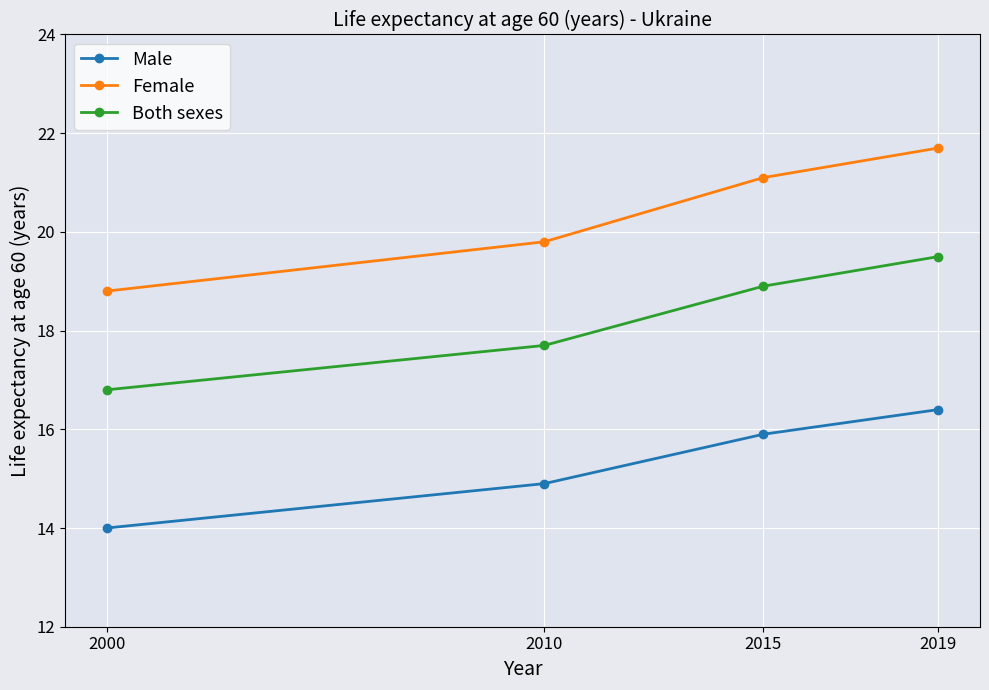

True or false: Both sexes has more than 2 interior local peaks.

False